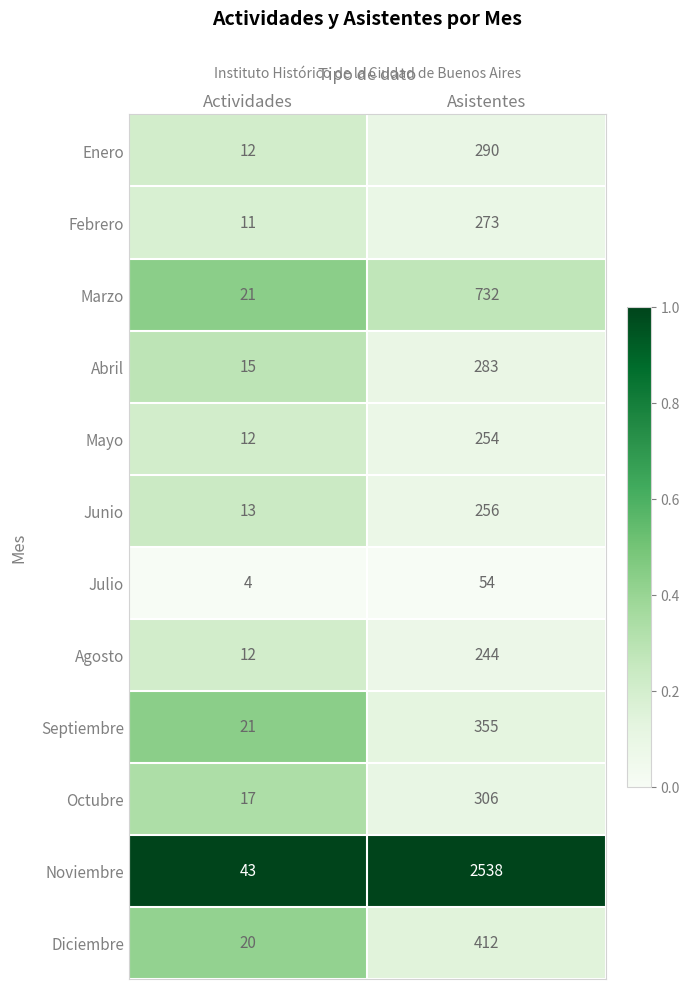

At Asistentes, list the series in order from smallest to largest.

Julio, Agosto, Mayo, Junio, Febrero, Abril, Enero, Octubre, Septiembre, Diciembre, Marzo, Noviembre